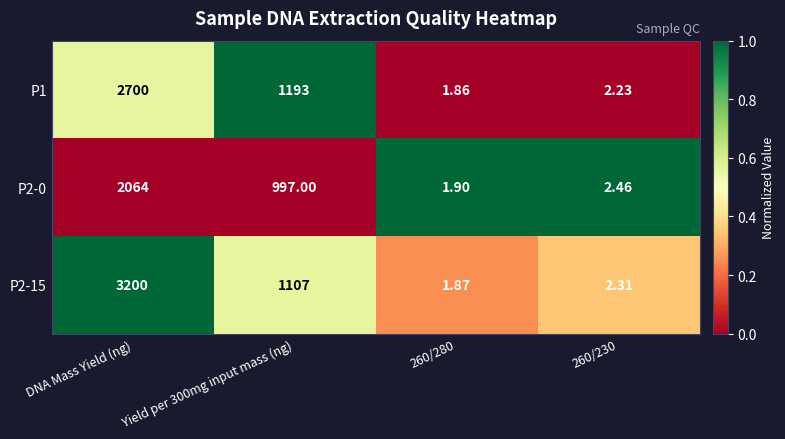

At which label does P2-0 reach its peak?

DNA Mass Yield (ng)